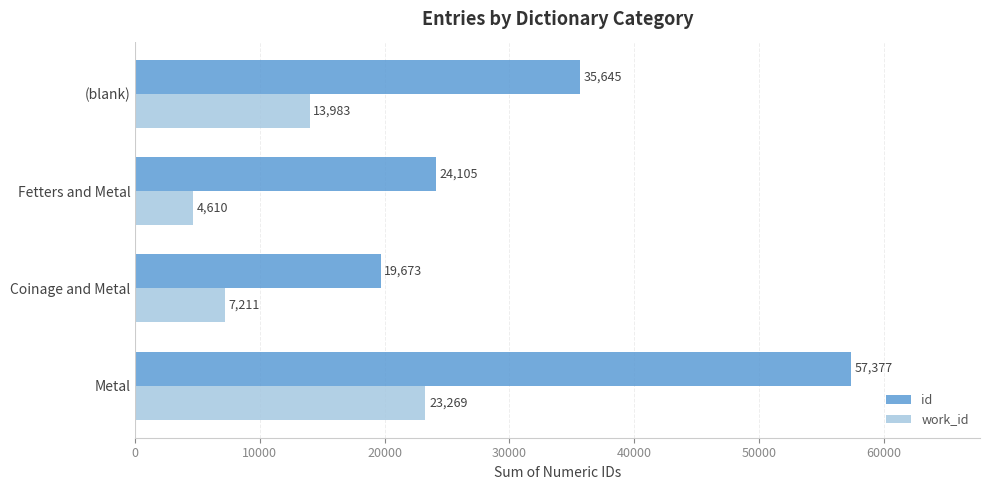

What is the maximum value for id?

57377